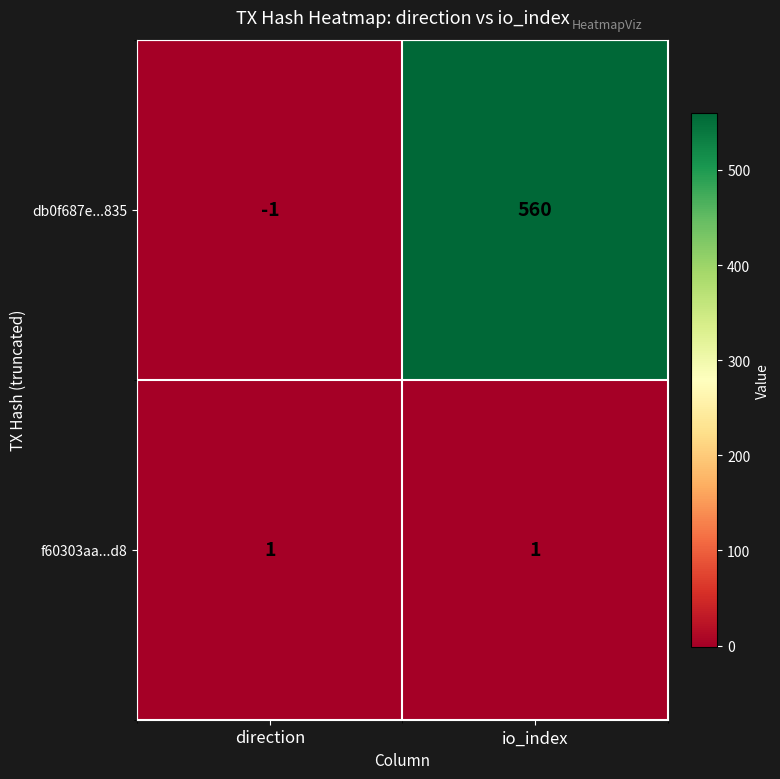

Rank the series at direction from highest to lowest value.

f60303aa...d8, db0f687e...835